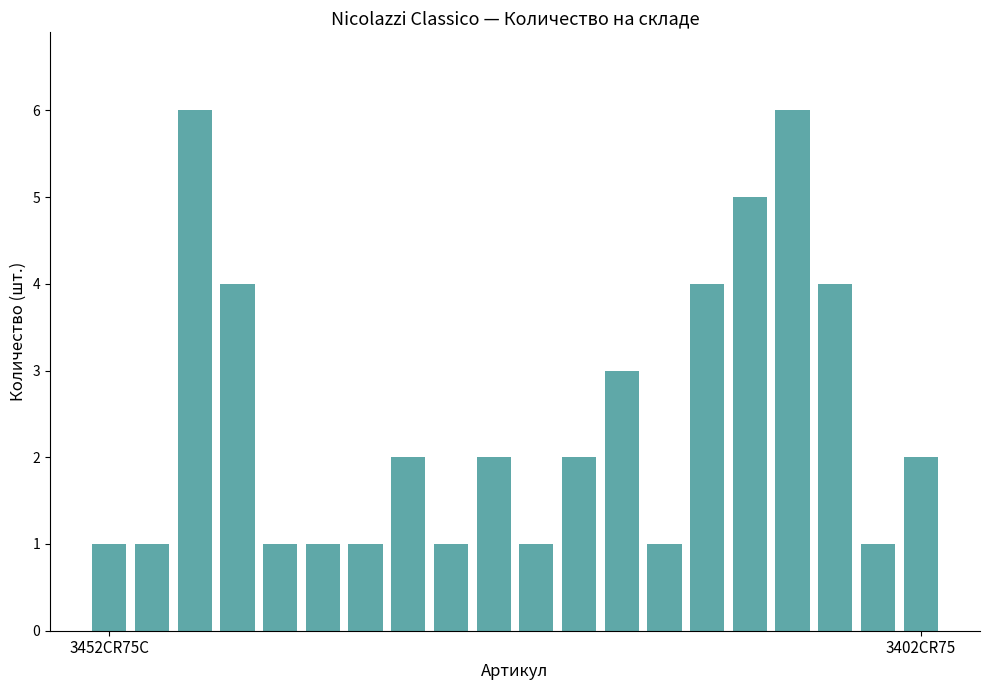

How many values are between 1 and 4?

17